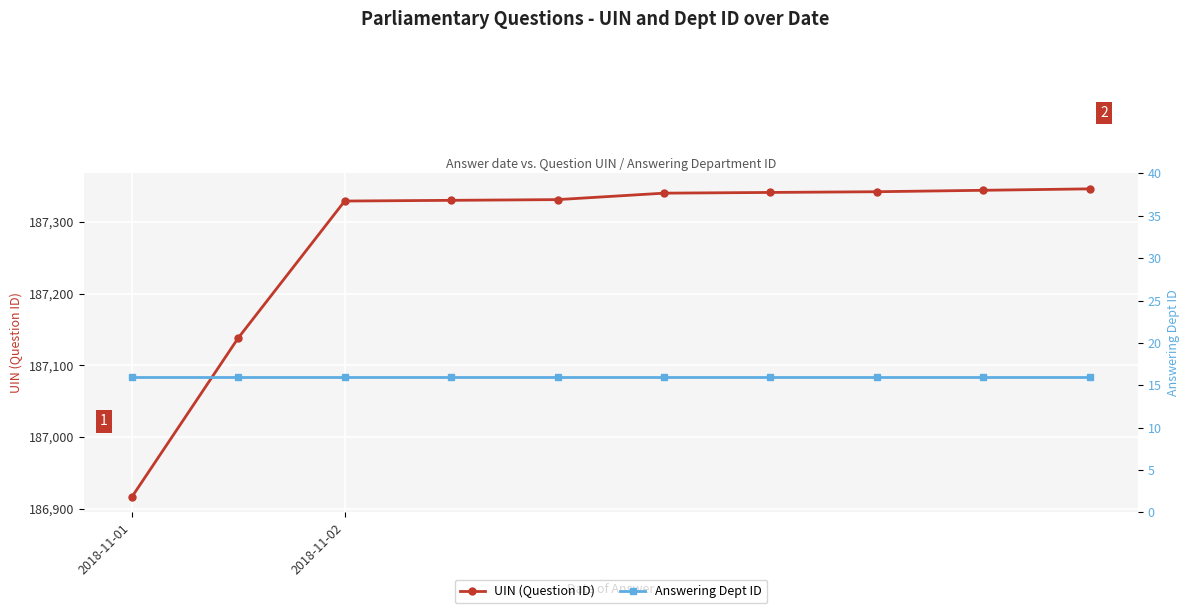

Which category has the lowest value in the Answering Dept ID series?

2018-11-01